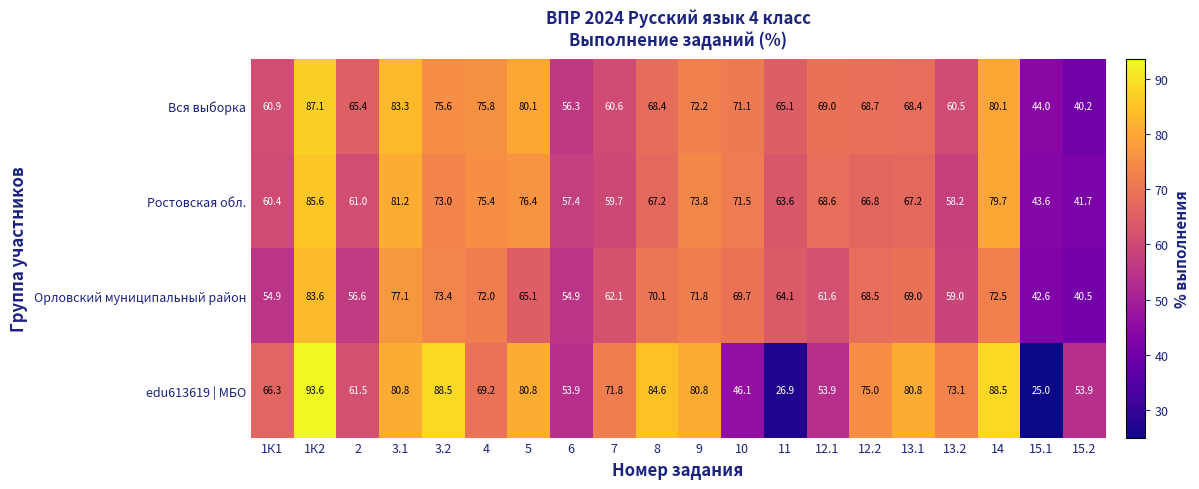

At which category is the sum across all series the highest?

1К2